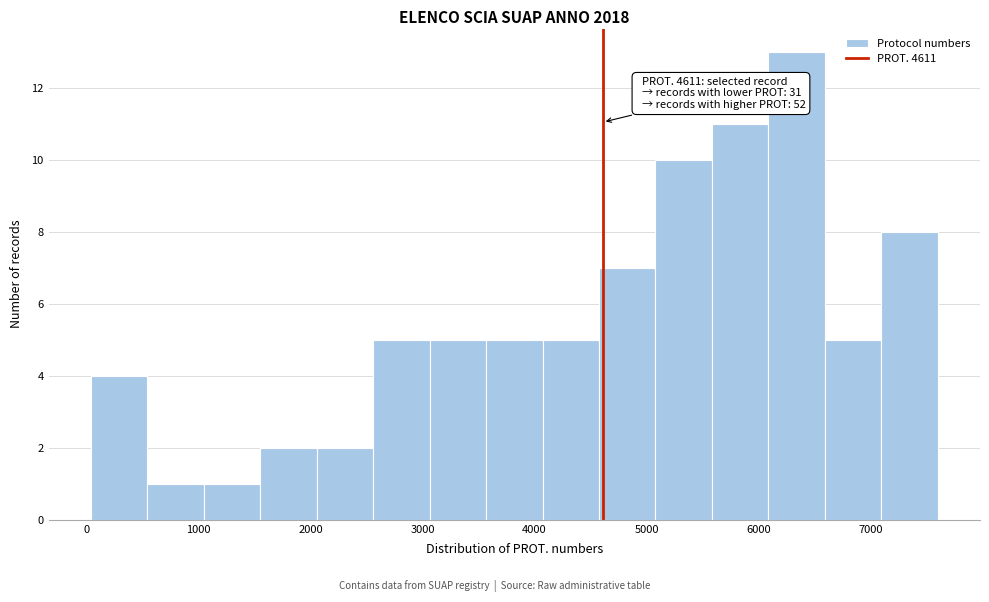

Over which range of the x-axis is the bar tallest?

6100 to 6600